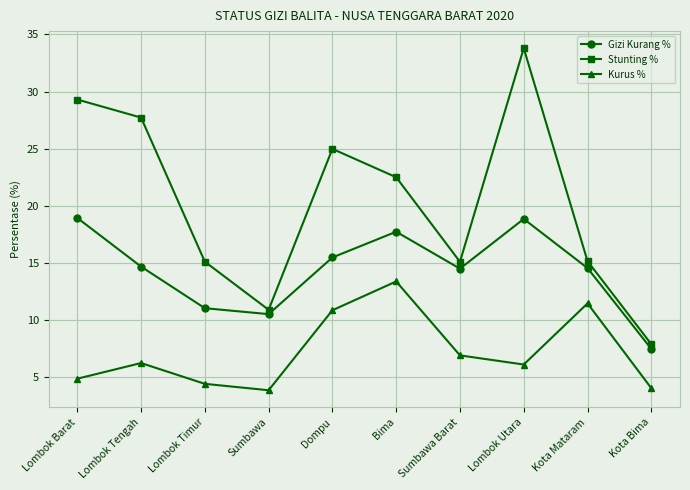

True or false: Stunting % and Kurus % intersect in this chart.

False